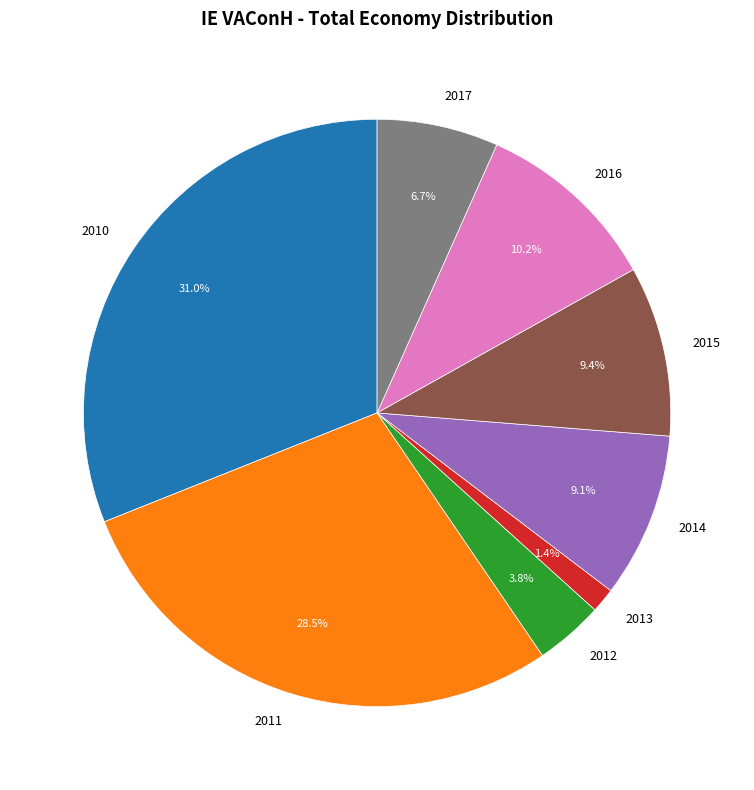

To the nearest percent, what is the difference between the largest and smallest slice percentages?

30%